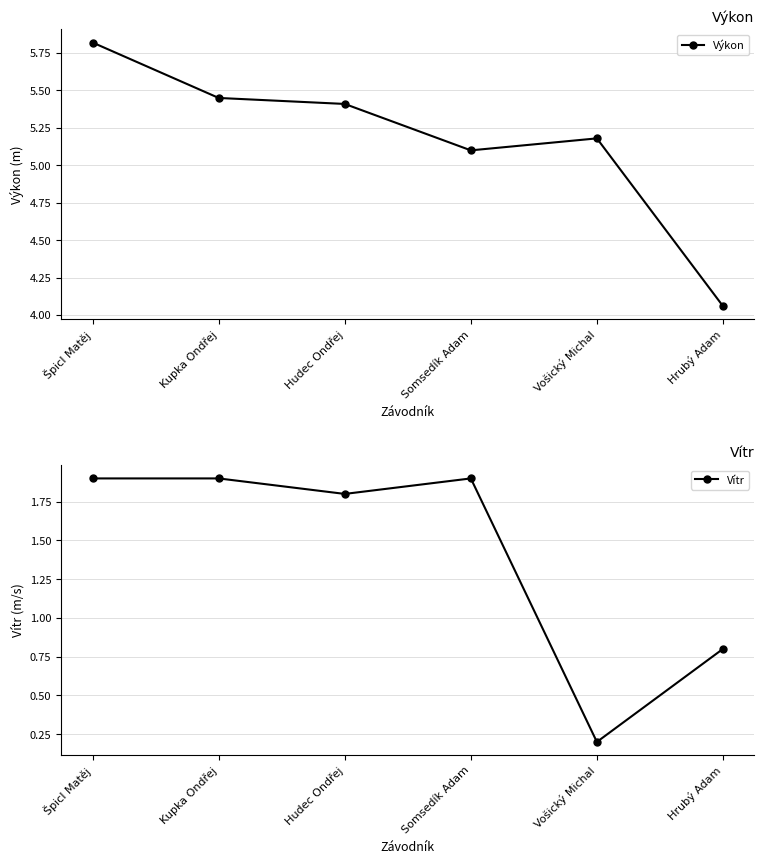

True or false: Výkon has a value of 5.4 at Hudec Ondřej.

True